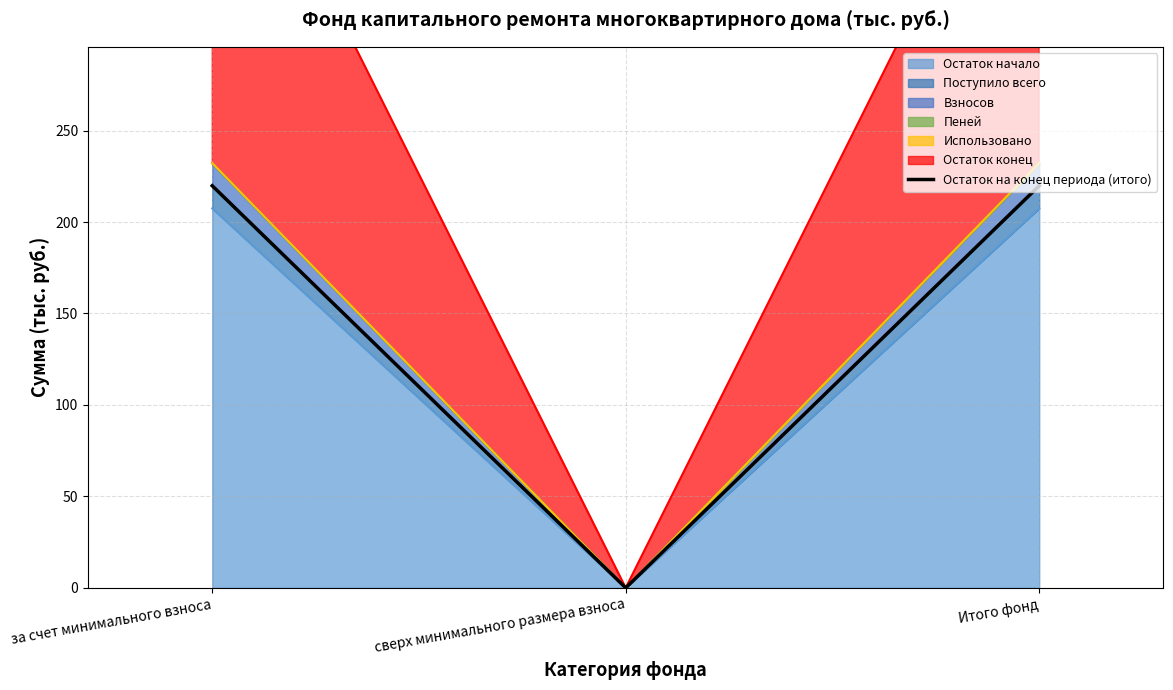

Rank the categories by value from lowest to highest.

сверх минимального размера взноса, за счет минимального взноса, Итого фонд